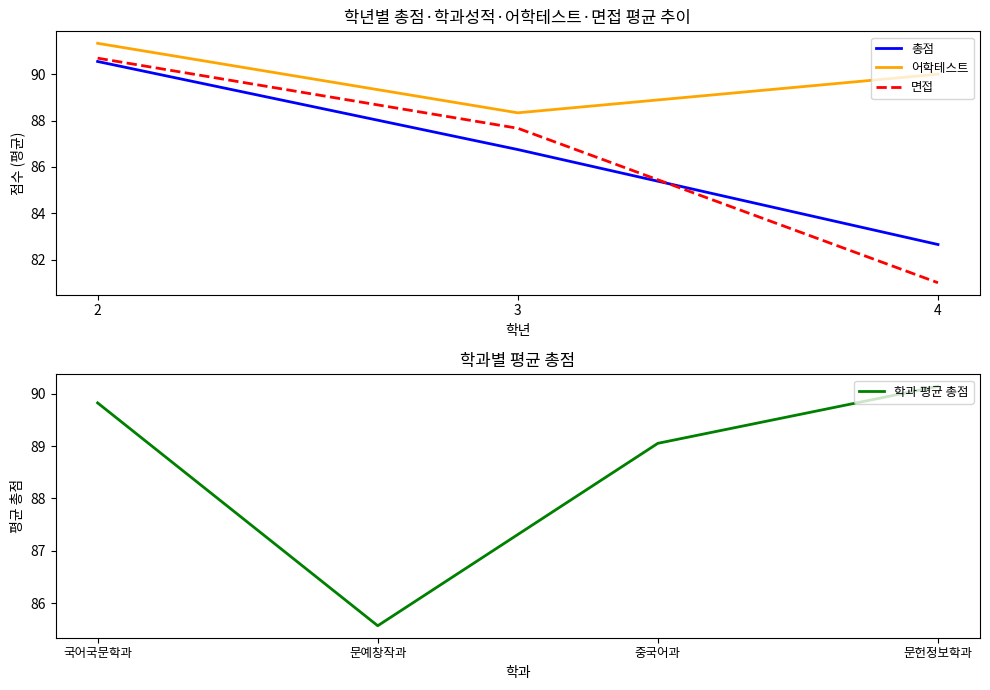

Is it true that 총점 equals 54.8 at 4?

False